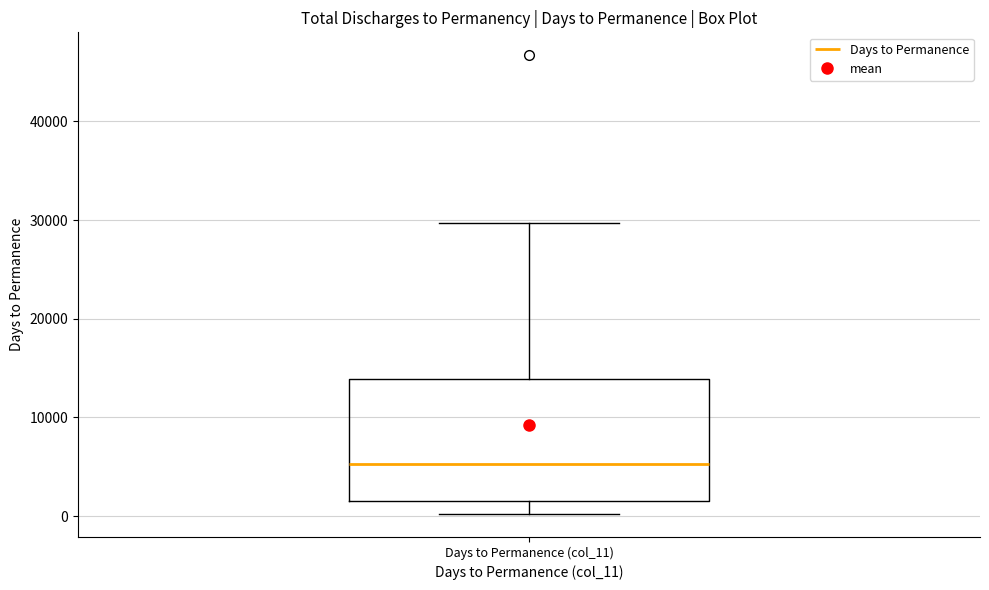

Where is the lower edge of the box for Days to Permanence (col_11) on the y-axis? The values are not printed on the chart, so give them approximately, as read against the axis.

2000